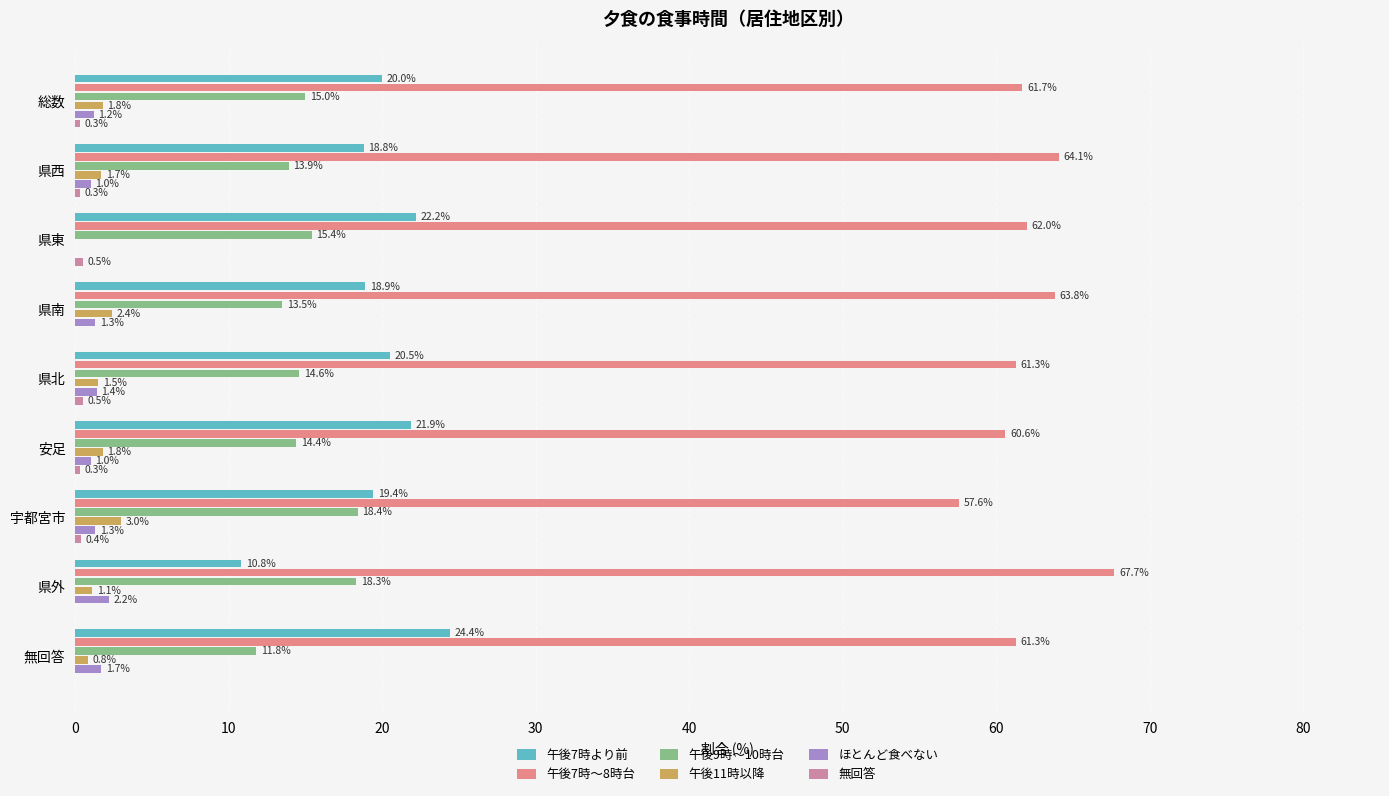

How many values in the 午後11時以降 series exceed 1?

7